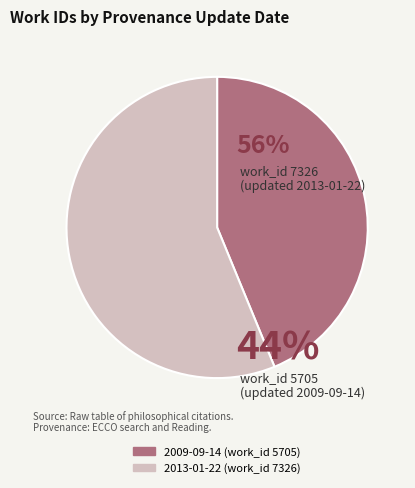

Rank the categories by value from lowest to highest.

2009-09-14, 2013-01-22